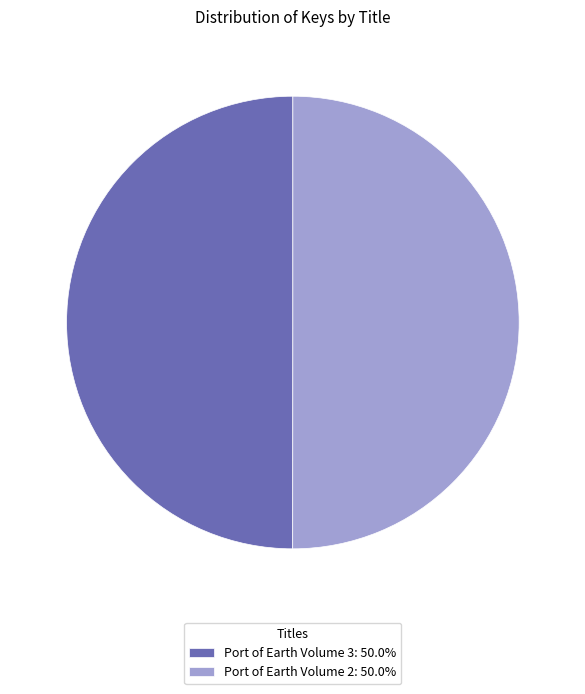

What is the ratio of the value at Port of Earth Volume 2: 50.0% to the value at Port of Earth Volume 3: 50.0%?

1.0